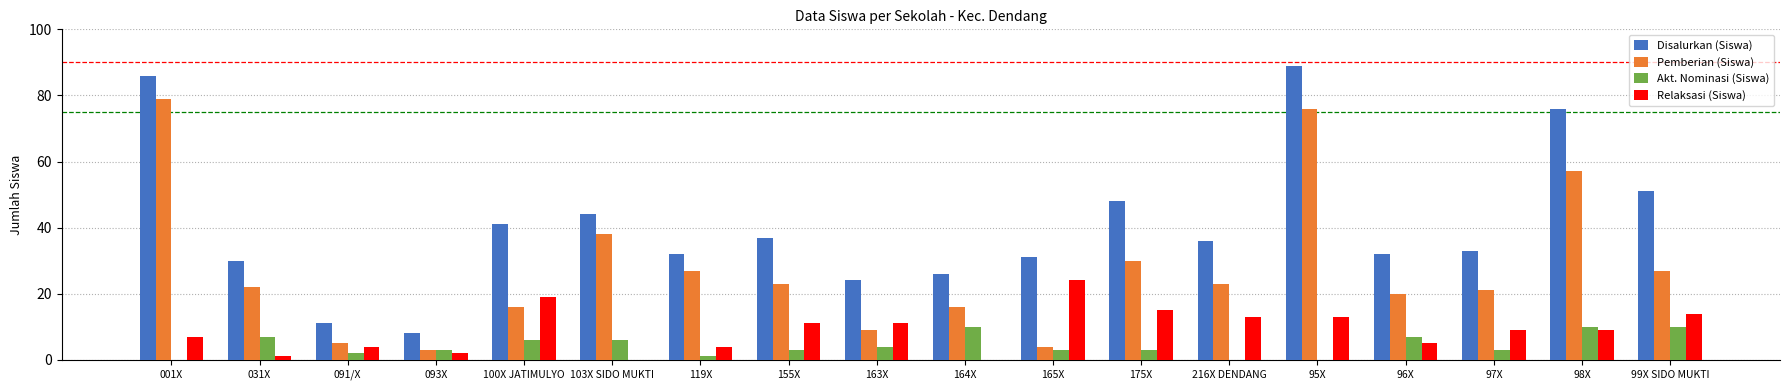

Reading right to left, list all the values displayed in this chart.

Disalurkan (Siswa): 99X SIDO MUKTI=51	98X=76	97X=33	96X=32	95X=89	216X DENDANG=36	175X=48	165X=31	164X=26	163X=24	155X=37	119X=32	103X SIDO MUKTI=44	100X JATIMULYO=41	093X=8	091/X=11	031X=30	001X=86
Pemberian (Siswa): 99X SIDO MUKTI=27	98X=57	97X=21	96X=20	95X=76	216X DENDANG=23	175X=30	165X=4	164X=16	163X=9	155X=23	119X=27	103X SIDO MUKTI=38	100X JATIMULYO=16	093X=3	091/X=5	031X=22	001X=79
Akt. Nominasi (Siswa): 99X SIDO MUKTI=10	98X=10	97X=3	96X=7	95X=0	216X DENDANG=0	175X=3	165X=3	164X=10	163X=4	155X=3	119X=1	103X SIDO MUKTI=6	100X JATIMULYO=6	093X=3	091/X=2	031X=7	001X=0
Relaksasi (Siswa): 99X SIDO MUKTI=14	98X=9	97X=9	96X=5	95X=13	216X DENDANG=13	175X=15	165X=24	164X=0	163X=11	155X=11	119X=4	103X SIDO MUKTI=0	100X JATIMULYO=19	093X=2	091/X=4	031X=1	001X=7